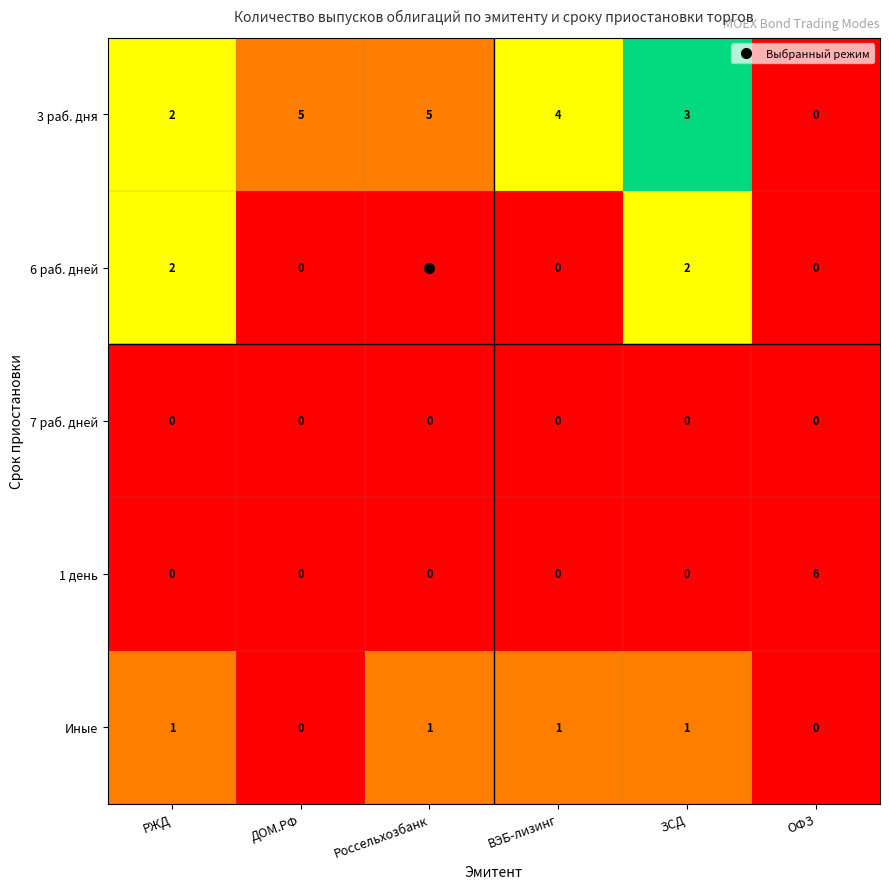

Count the 1 день values in the range 0 to 1.

5